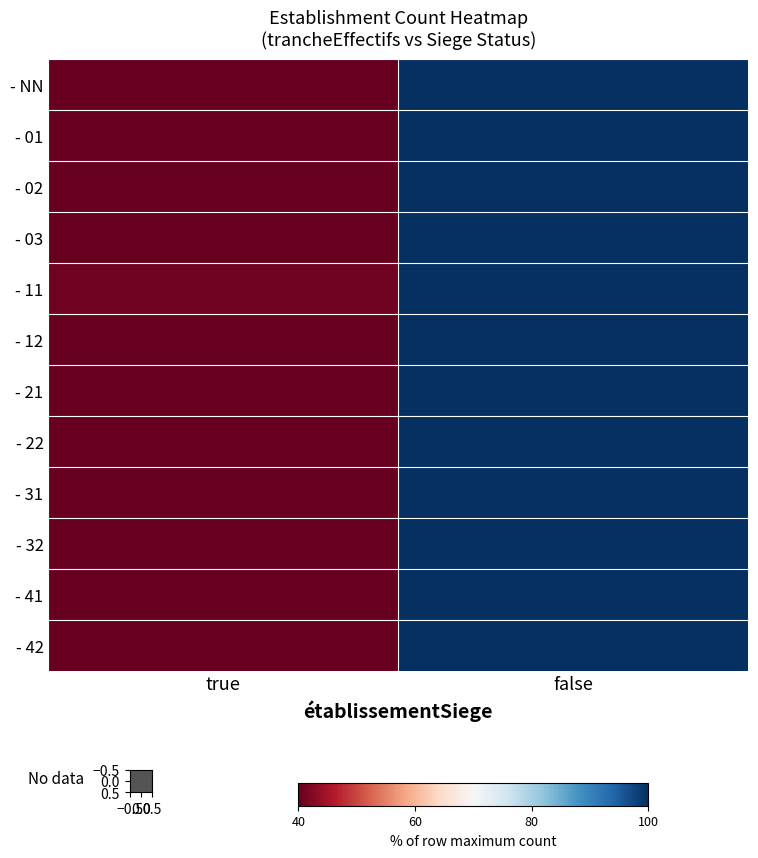

Which series has the largest range (max minus min)?

- NN